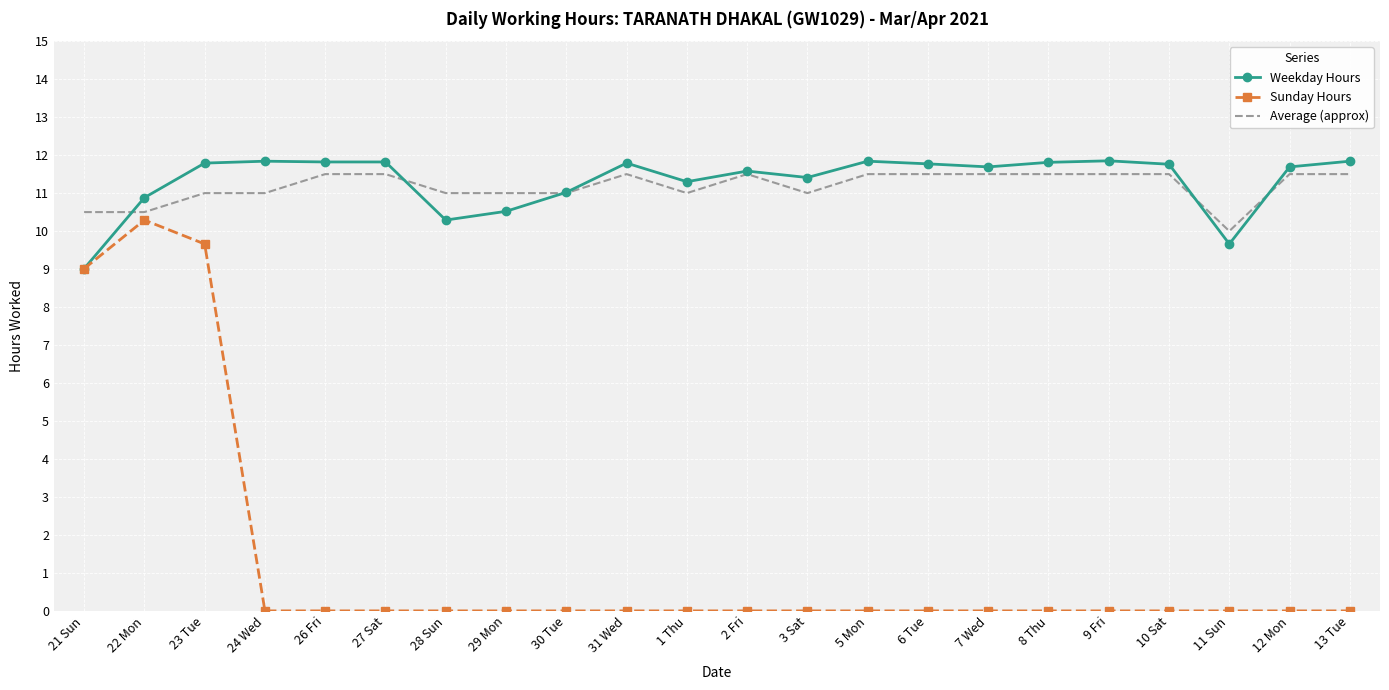

How many Average (approx) values are between 11 and 12?

19